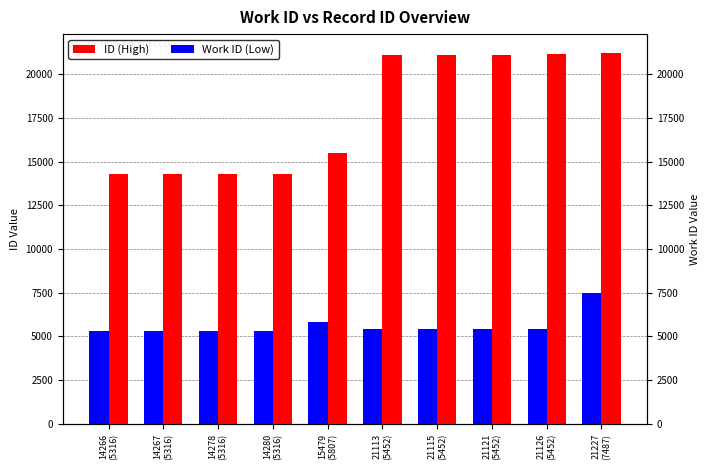

What is the value of the ID (High) bar at the 9th from the left?

21126